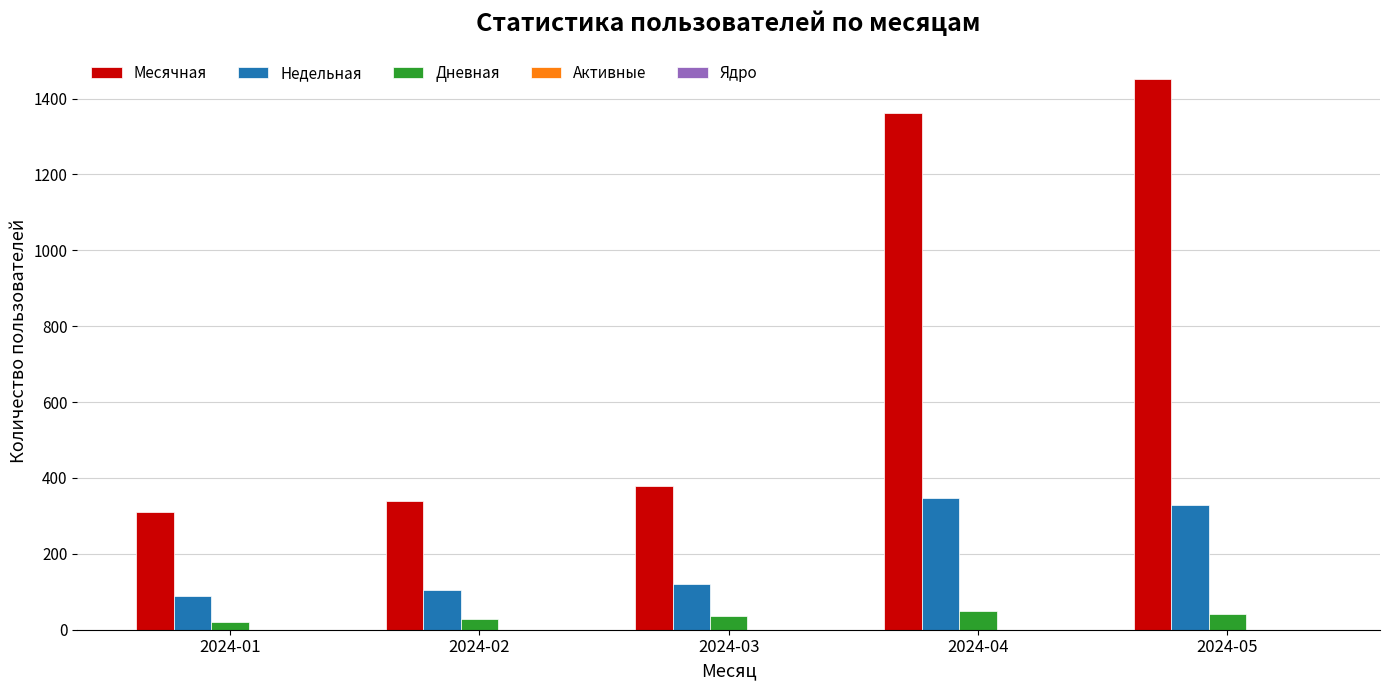

How many values in the Дневная series are below 35?

2